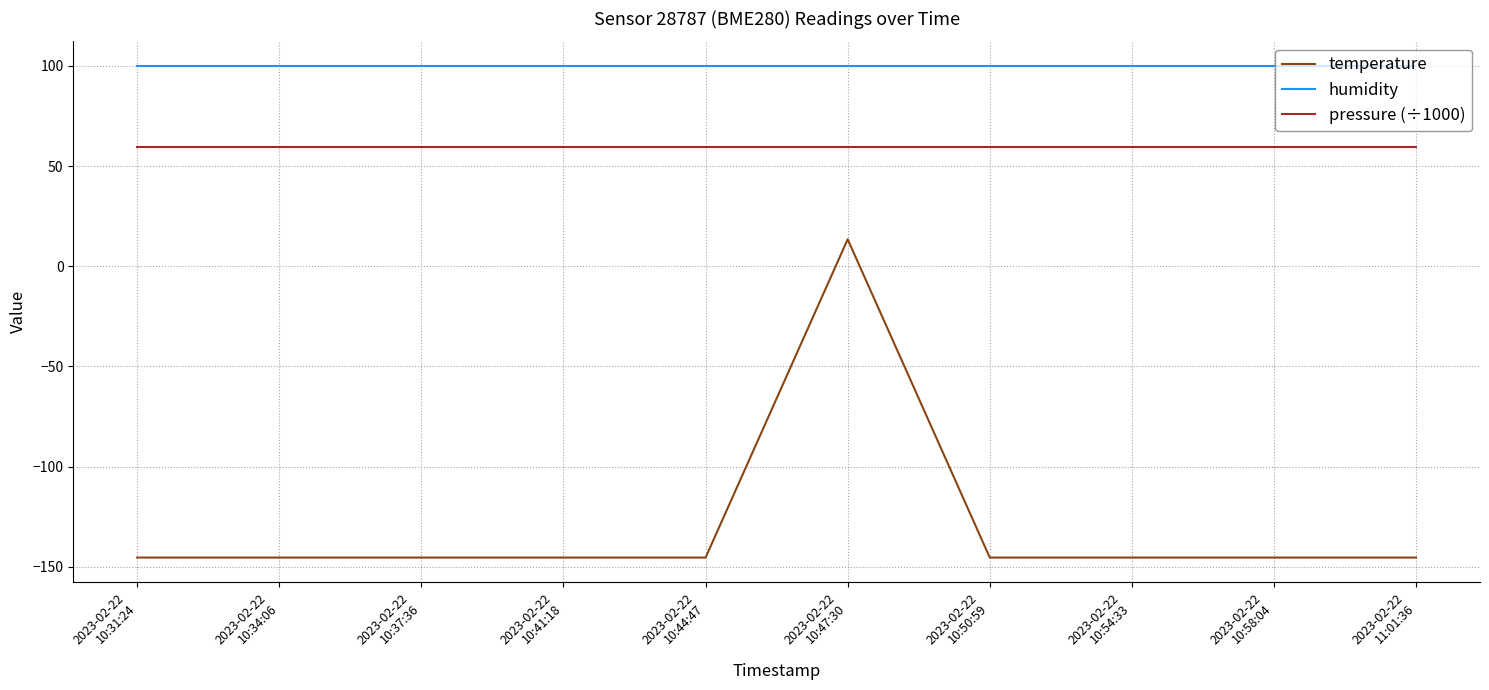

At which category is the sum across all series the highest?

2023-02-22
10:47:30